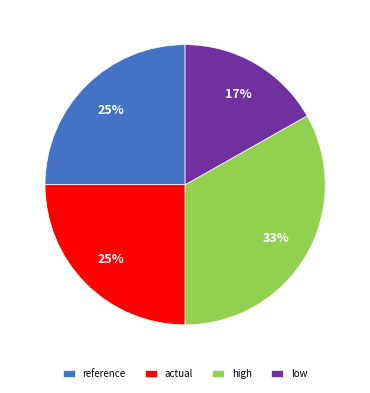

To the nearest percent, what portion does reference represent?

25%